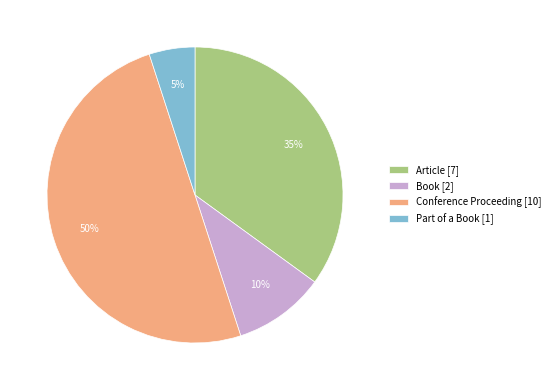

What is the smallest slice in the pie chart?

Part of a Book